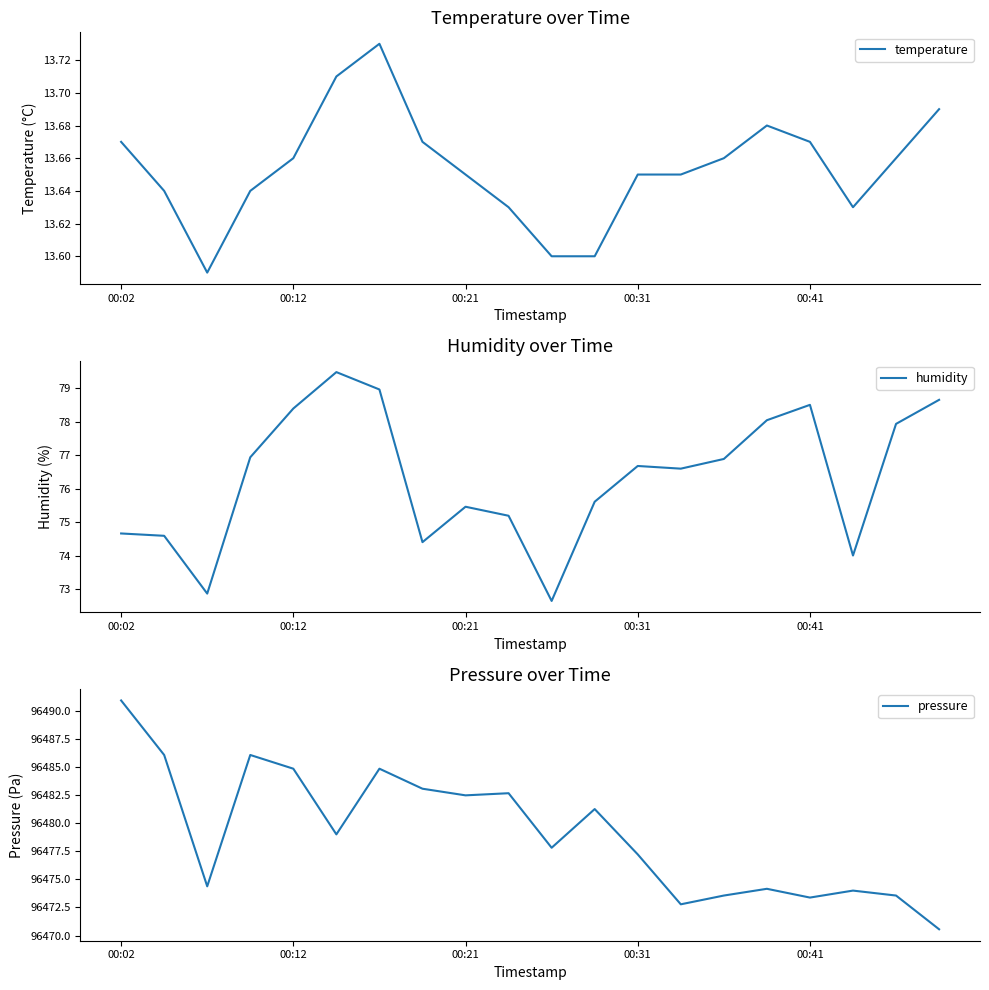

What is the total value across all series at 15?

96565.9